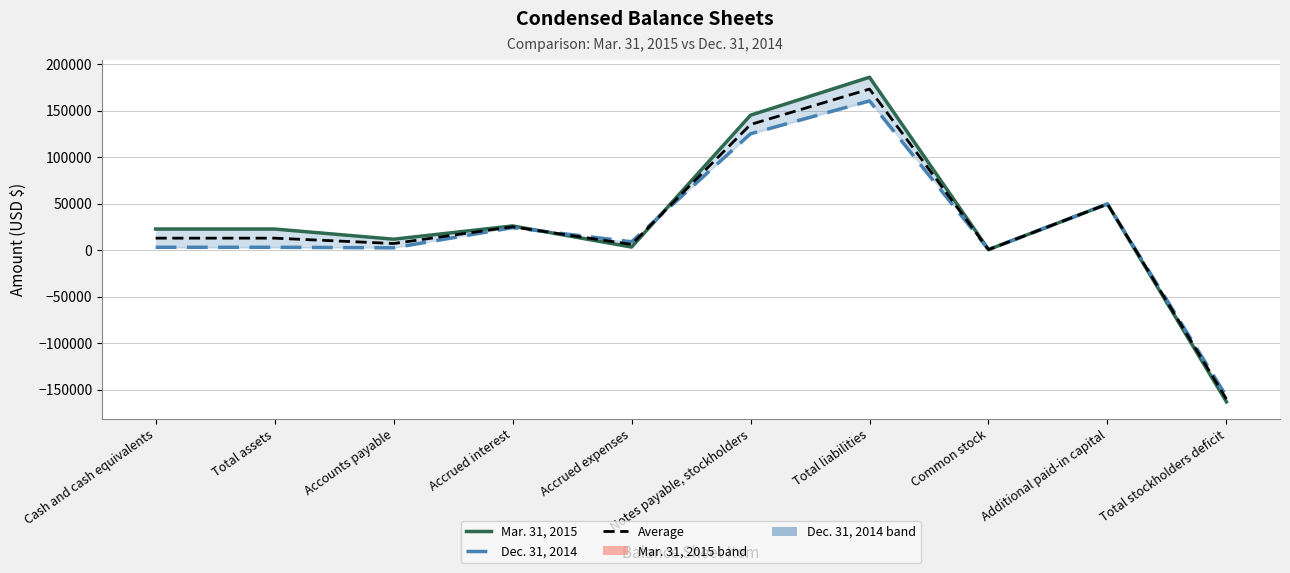

How many lines are shown in the chart?

3